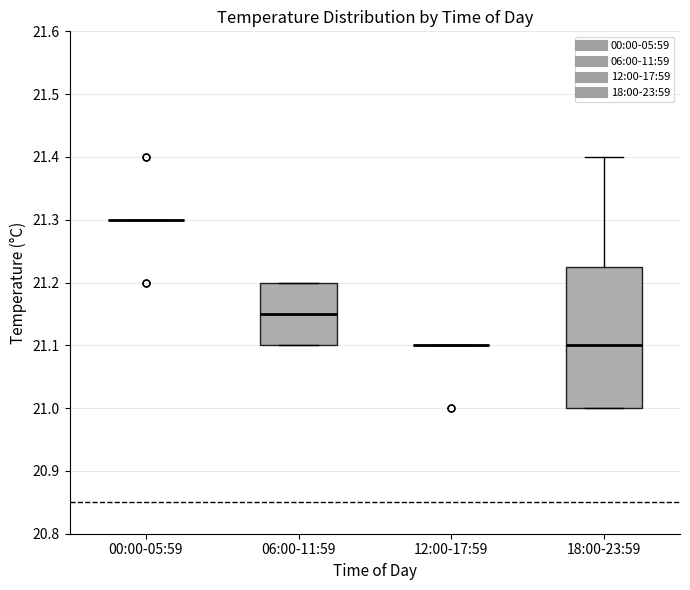

Which box is the tallest, from its lower edge to its upper edge?

18:00-23:59